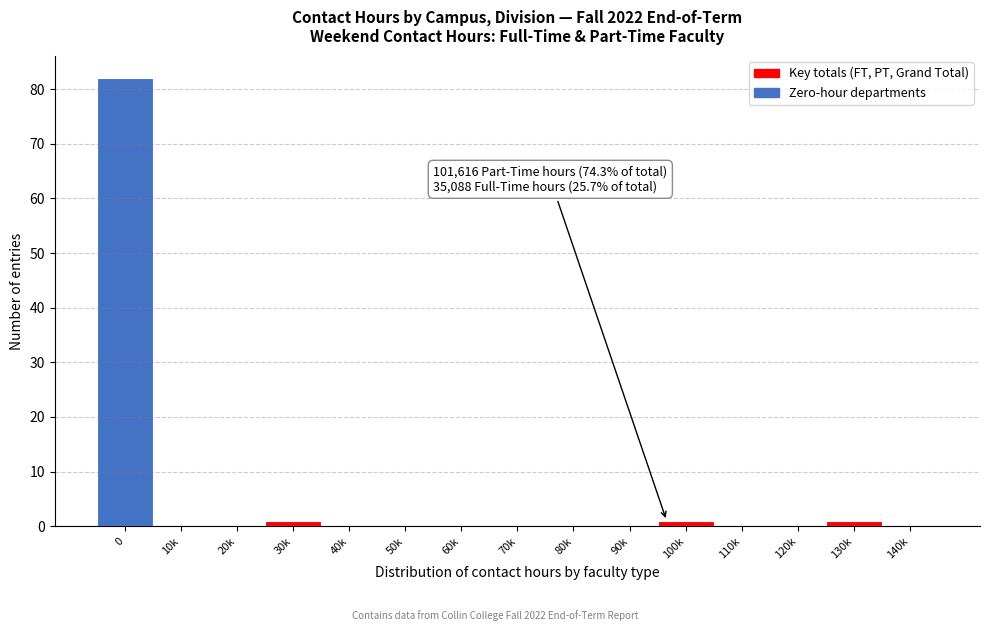

Reading left to right, transcribe all the data shown in this chart.

0=82	10k=0	20k=0	30k=1	40k=0	50k=0	60k=0	70k=0	80k=0	90k=0	100k=1	110k=0	120k=0	130k=1	140k=0